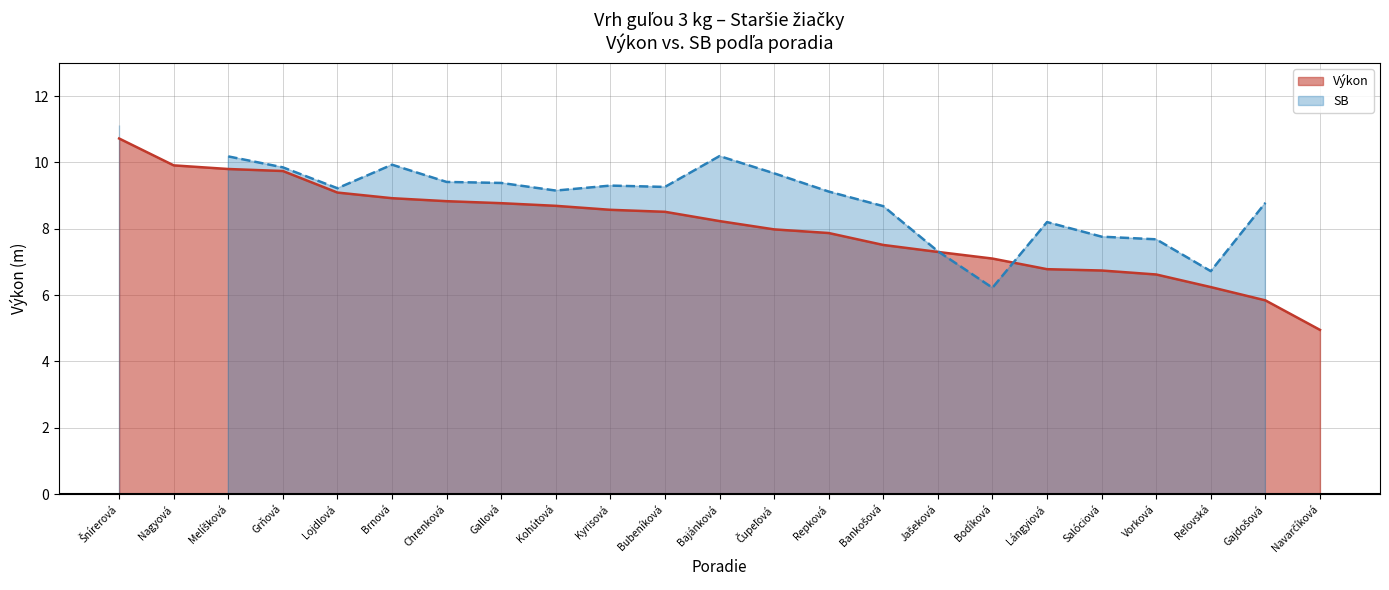

The Výkon series shows 15.3 at Gallová. True or false?

False